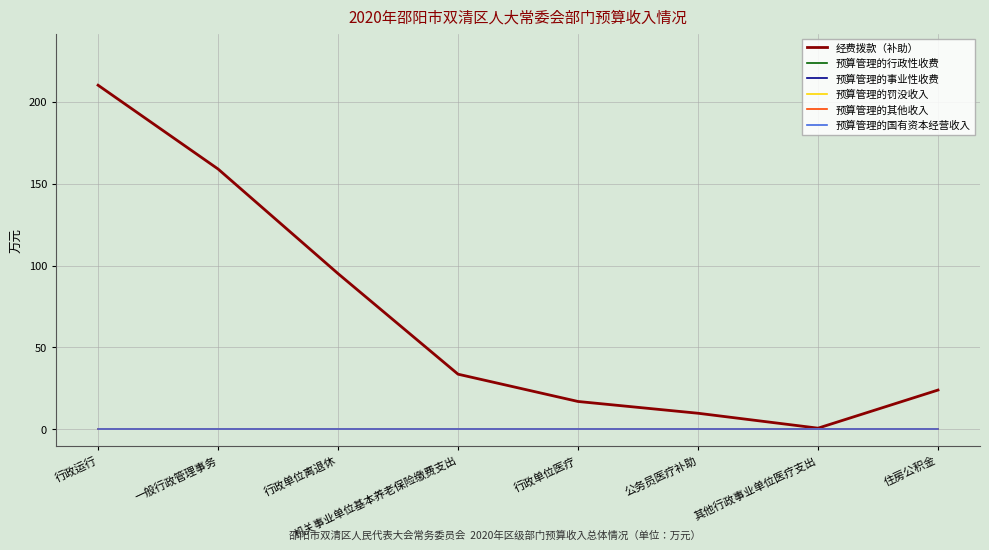

What is the difference between the highest and lowest values at 机关事业单位基本养老保险缴费支出?

33.6